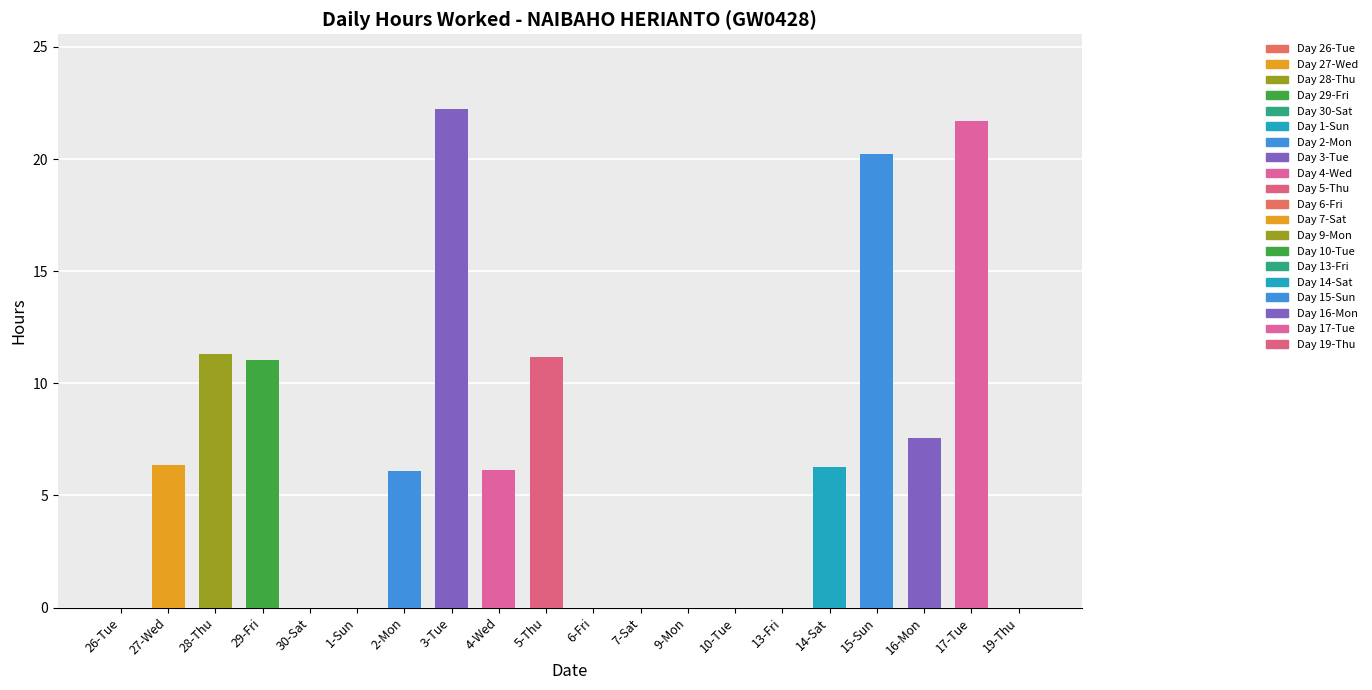

The value at 13-Fri is 0.0. True or false?

True